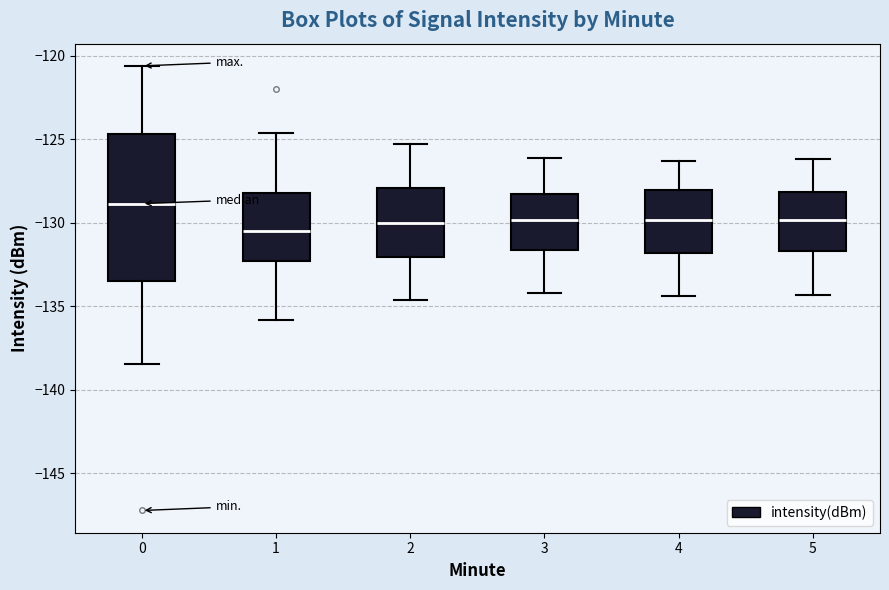

Reading left to right, read every box against the y-axis: the position of its median line, the range the box covers, and the ends of its whiskers. The values are not printed on the chart, so give them approximately, as read against the axis.

0: median -129.0, box -133.5 to -124.5, whiskers -138.5 to -120.5
1: median -130.5, box -132.5 to -128.0, whiskers -136.0 to -124.5
2: median -130.0, box -132.0 to -128.0, whiskers -134.5 to -125.5
3: median -130.0, box -131.5 to -128.0, whiskers -134.0 to -126.0
4: median -130.0, box -132.0 to -128.0, whiskers -134.5 to -126.5
5: median -130.0, box -131.5 to -128.0, whiskers -134.5 to -126.0